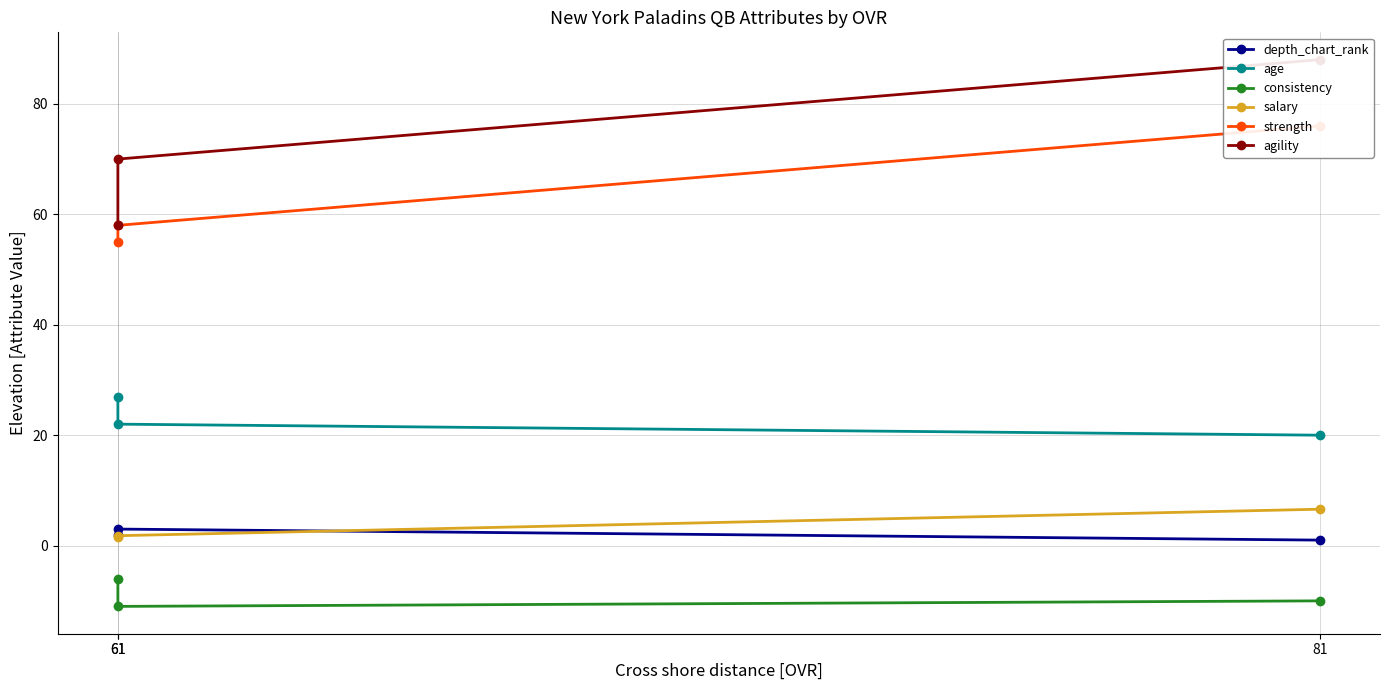

How many data points does each series have?

3